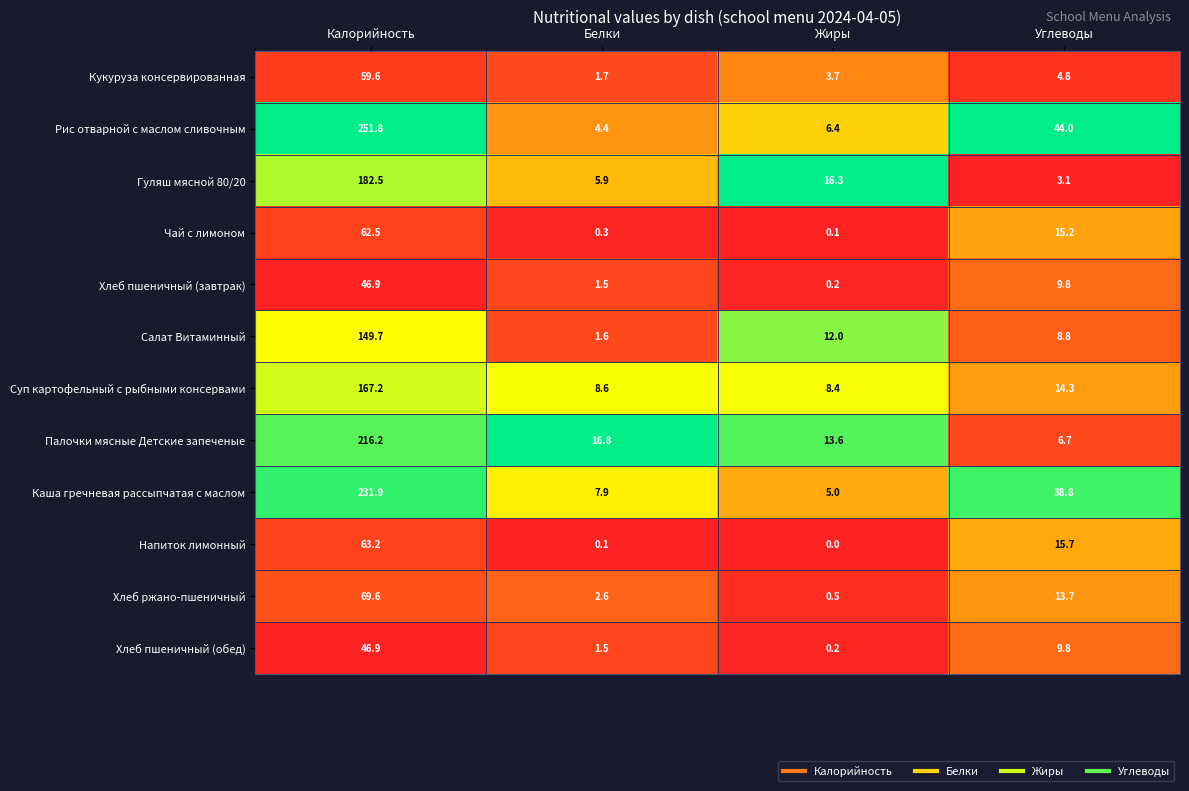

At which category does the chart reach its minimum across all series?

Жиры